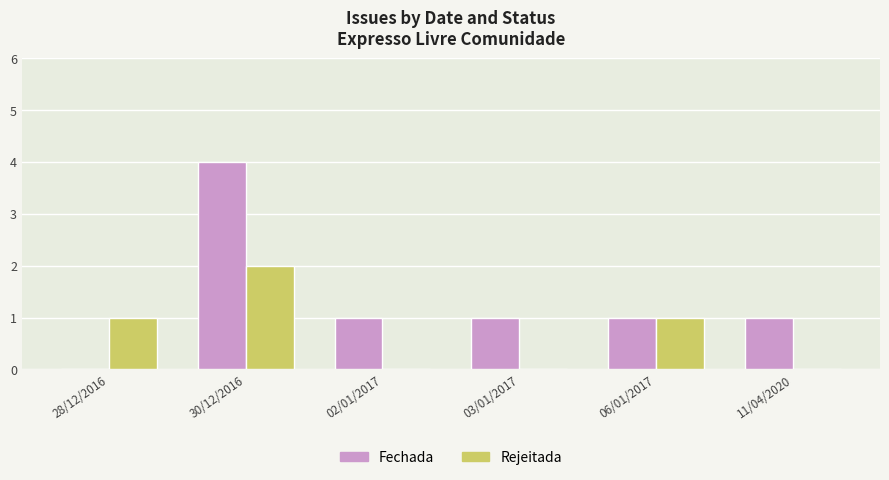

What is the average value of the Rejeitada series?

1